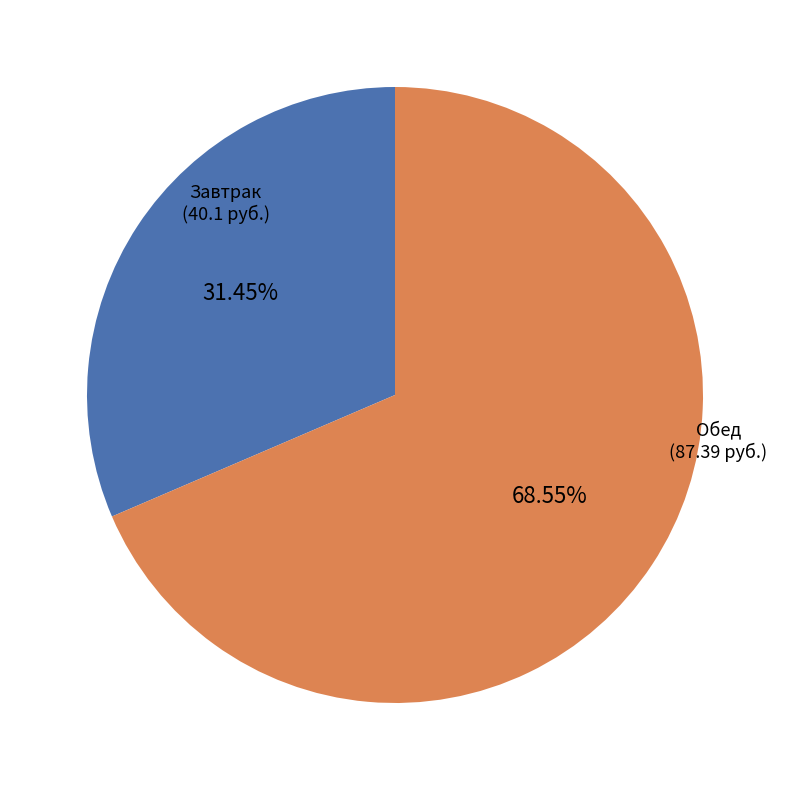

Is there a majority slice in this chart?

Yes